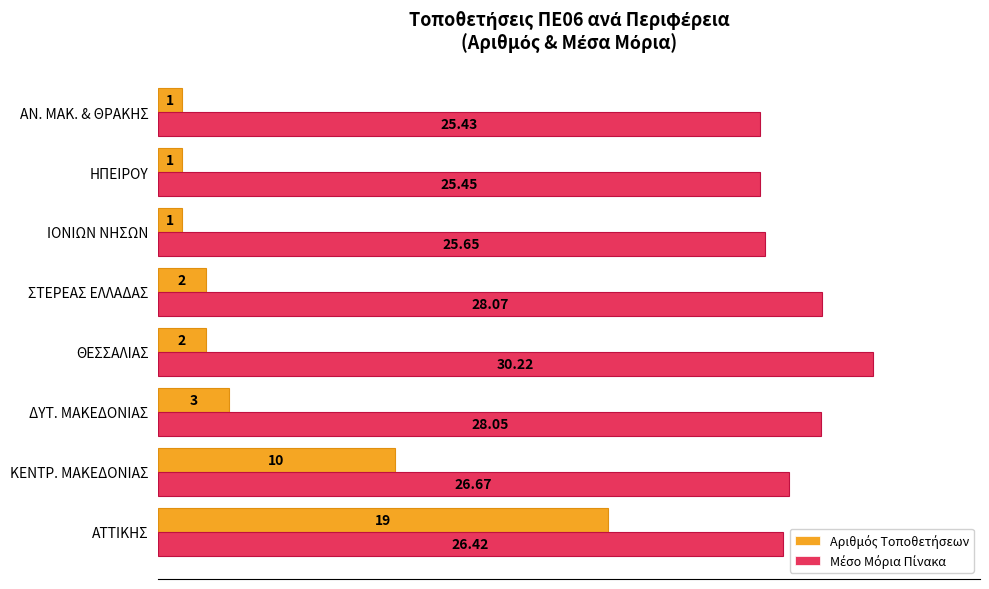

Which category has the highest value across all series?

ΘΕΣΣΑΛΙΑΣ